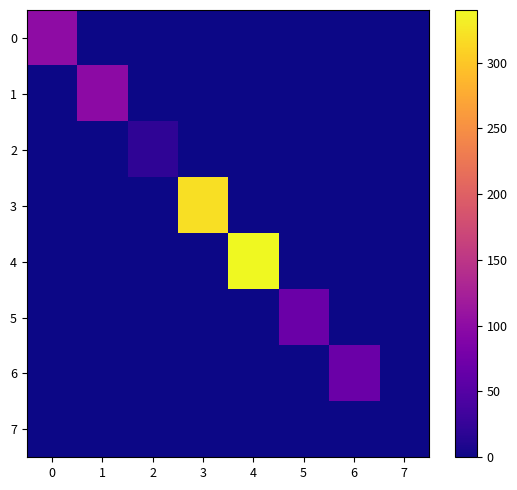

Which series has the largest total across all categories?

4